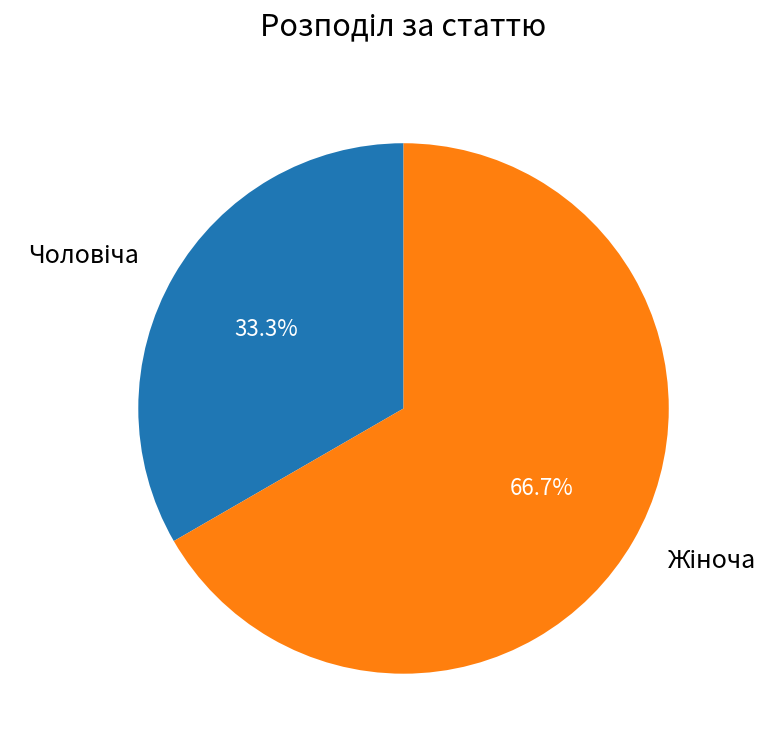

Is there a majority slice in this chart?

Yes